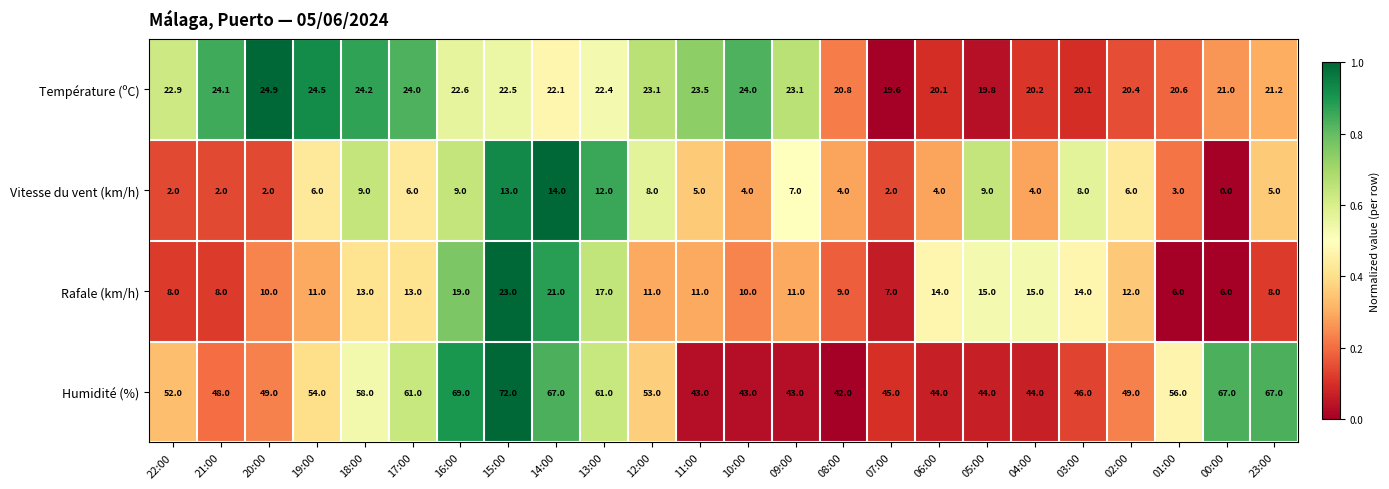

What is the difference between the maximum and second lowest values in the Température (ºC) series?

5.1